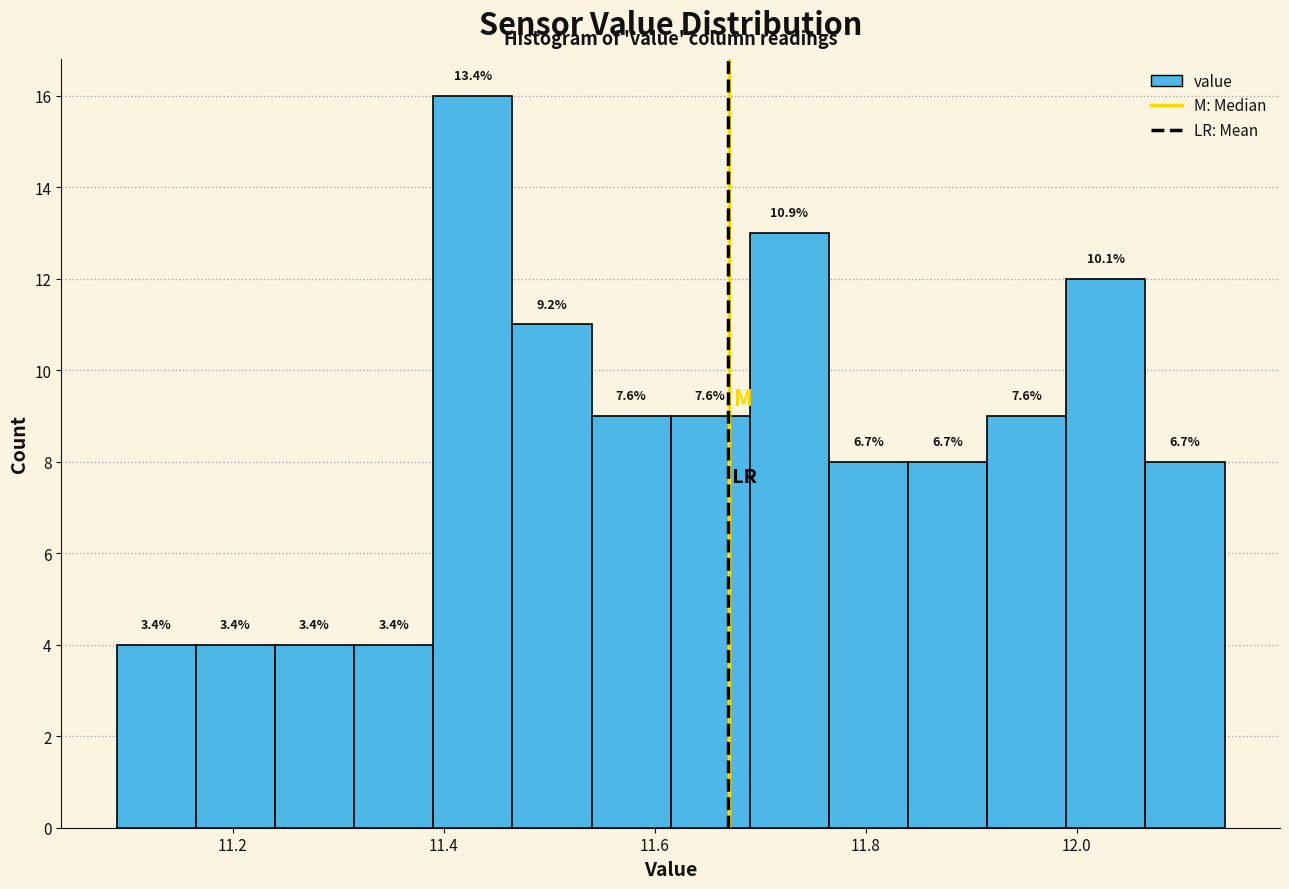

Read against the x-axis, roughly where is the centre of the tallest bar?

11.42